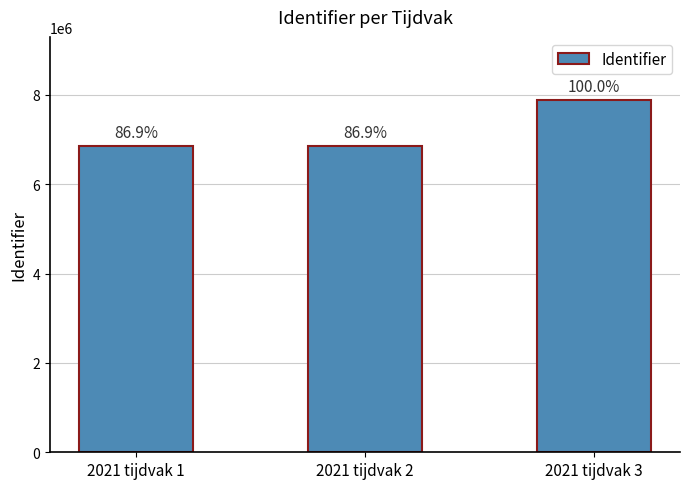

The value at 2021 tijdvak 1 is 6847519. True or false?

True